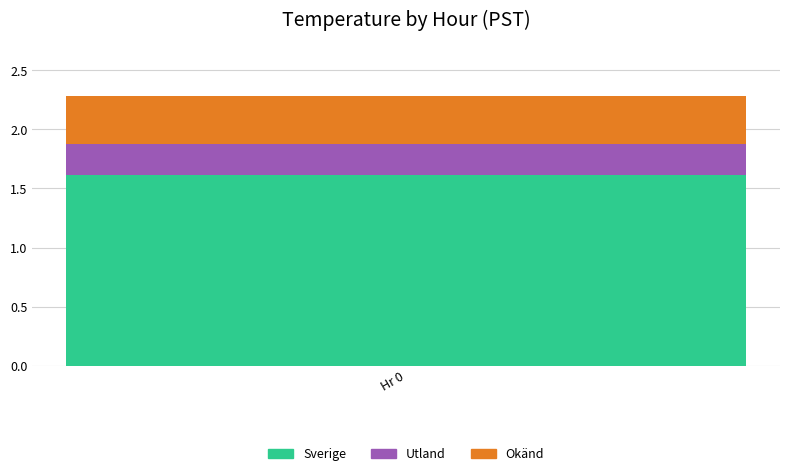

What is the lowest value of the Sverige series?

1.6